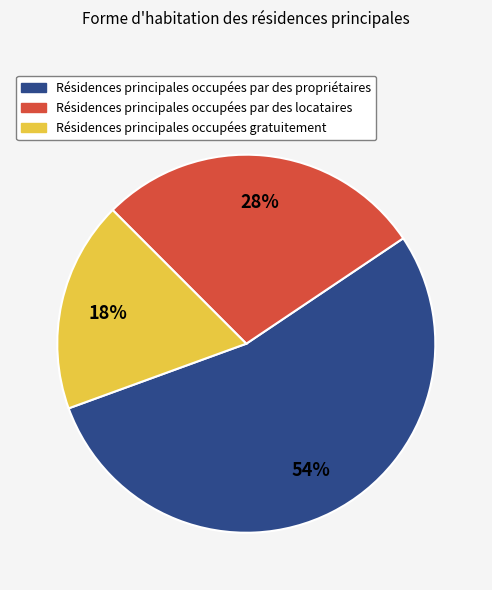

How many slices are in this pie chart?

3